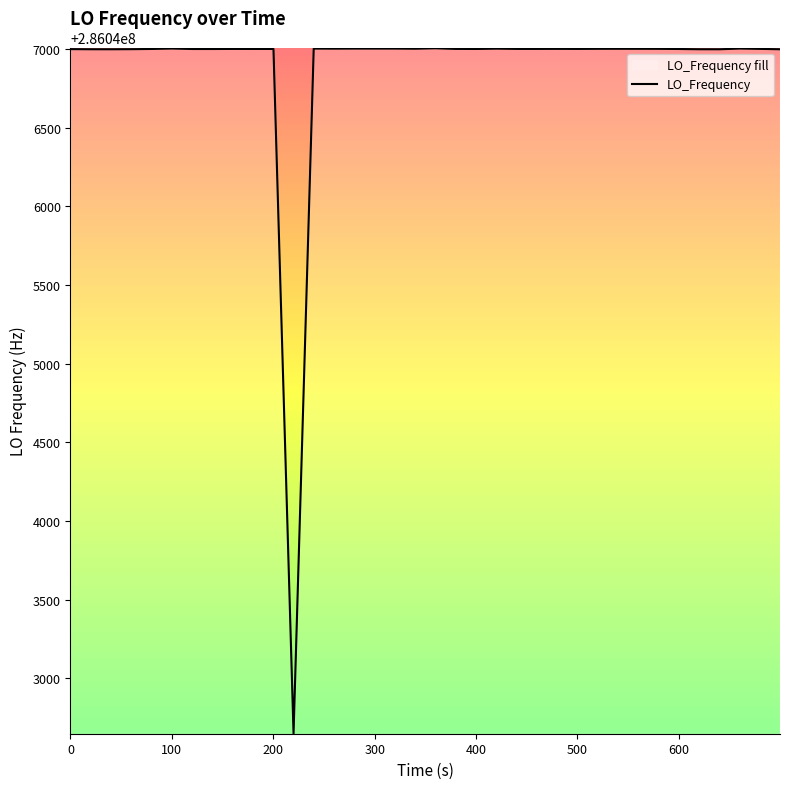

Reading right to left, extract all data points from this chart.

286046998.1	286047000.6	286047002.7	286046998.1	286046998.3	286046998.3	286046999.9	286047000.9	286047001.1	286047001.2	286047001.0	286047000.4	286047000.4	286047000.7	286047000.4	286047000.4	286047002.0	286047000.0	286047000.5	286047004.4	286047001.6	286047002.5	286047002.5	286047002.5	286047002.5	286047002.1	286047002.4	286042648.1	286047000.1	286047000.1	286047000.3	286046999.7	286046999.8	286047002.8	286047000.1	286046998.7	286046998.7	286046998.1	286046998.2	286046999.0